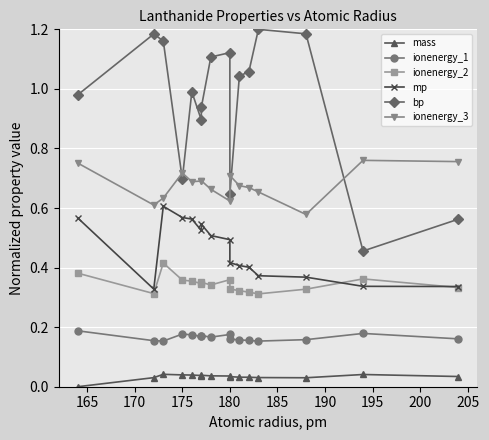

Reading left to right, extract all data points from this chart.

mass: 0.0	0.0	0.0	0.0	0.0	0.0	0.0	0.0	0.0	0.0	0.0	0.0	0.0	0.0	0.0	0.0
ionenergy_1: 0.2	0.2	0.2	0.2	0.2	0.2	0.2	0.2	0.2	0.2	0.2	0.2	0.2	0.2	0.2	0.2
ionenergy_2: 0.4	0.3	0.4	0.4	0.4	0.3	0.4	0.3	0.4	0.3	0.3	0.3	0.3	0.3	0.4	0.3
mp: 0.6	0.3	0.6	0.6	0.6	0.5	0.5	0.5	0.5	0.4	0.4	0.4	0.4	0.4	0.3	0.3
bp: 1.0	1.2	1.2	0.7	1.0	0.9	0.9	1.1	1.1	0.6	1.0	1.1	1.2	1.2	0.5	0.6
ionenergy_3: 0.8	0.6	0.6	0.7	0.7	0.7	0.7	0.7	0.6	0.7	0.7	0.7	0.7	0.6	0.8	0.8